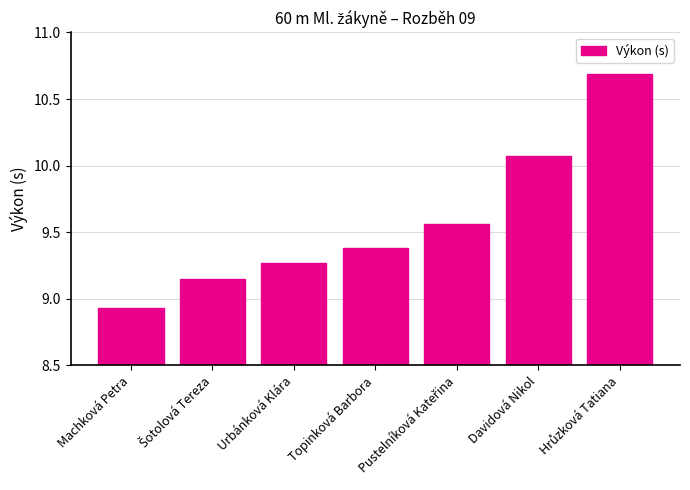

What is the difference between the maximum and second lowest values?

1.5